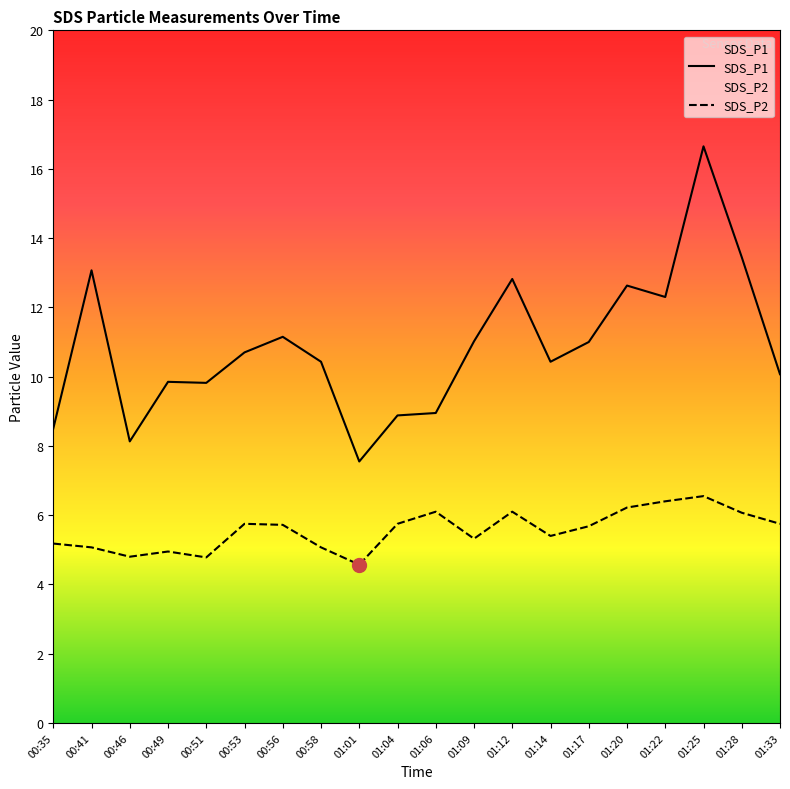

True or false: SDS_P2 and SDS_P1 intersect in this chart.

False